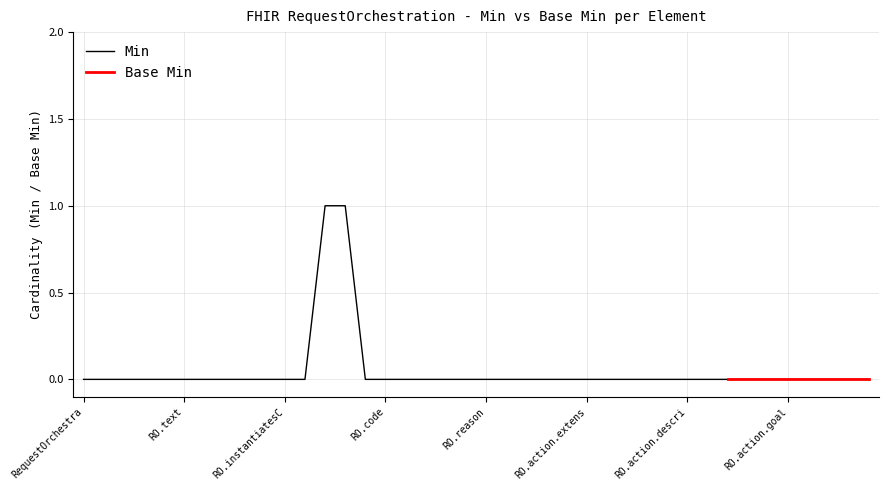

Does the chart have visible grid lines?

Yes